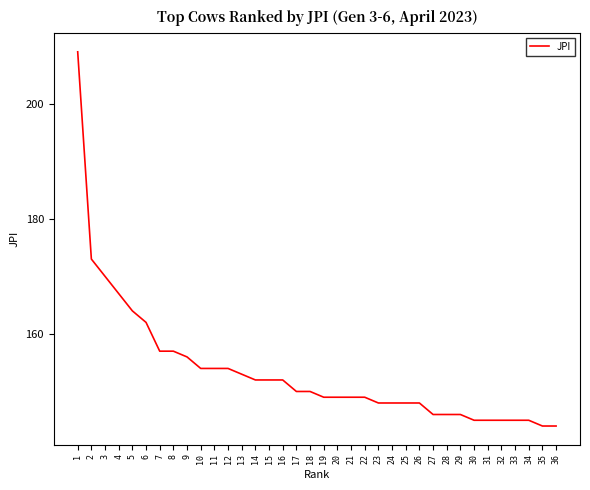

Is it true that the value at 28 is 209?

False